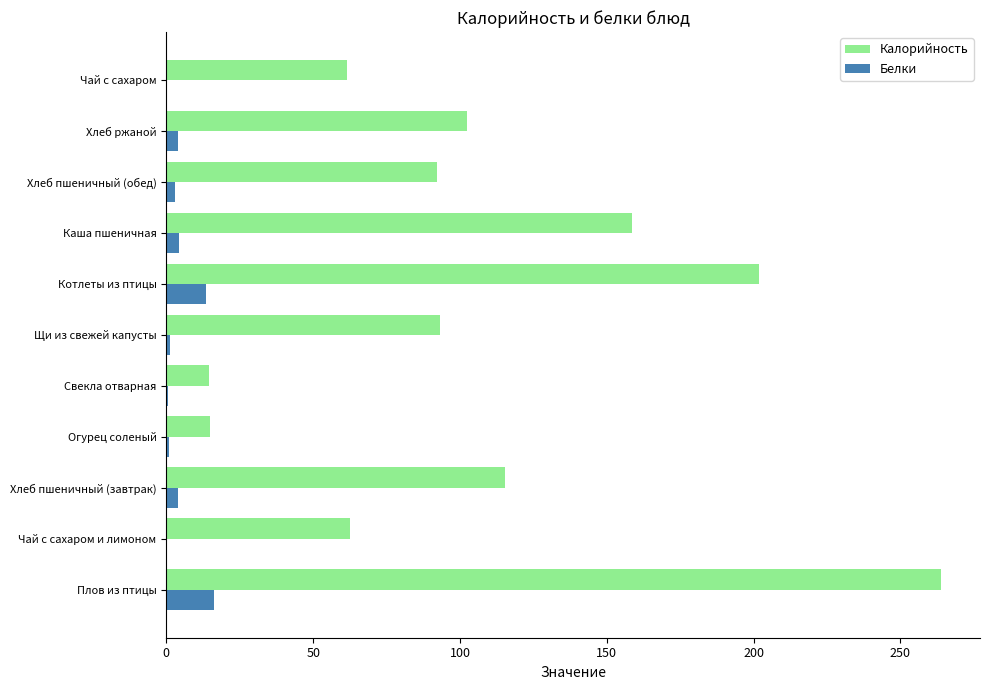

How many values in the Калорийность series exceed 93?

6